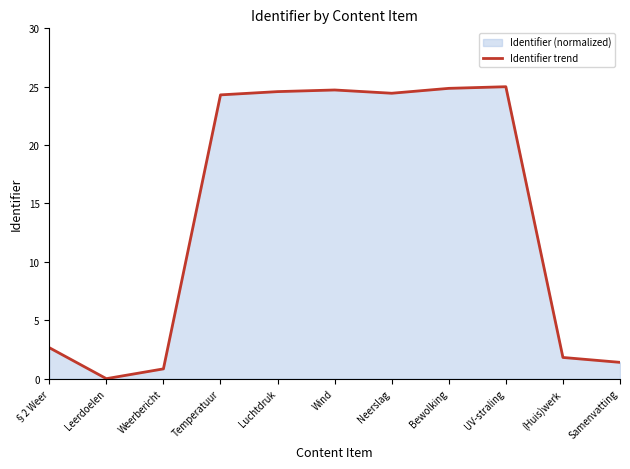

Reading left to right, transcribe all the data shown in this chart.

2.7	0.0	0.8	24.3	24.6	24.7	24.4	24.9	25.0	1.8	1.4